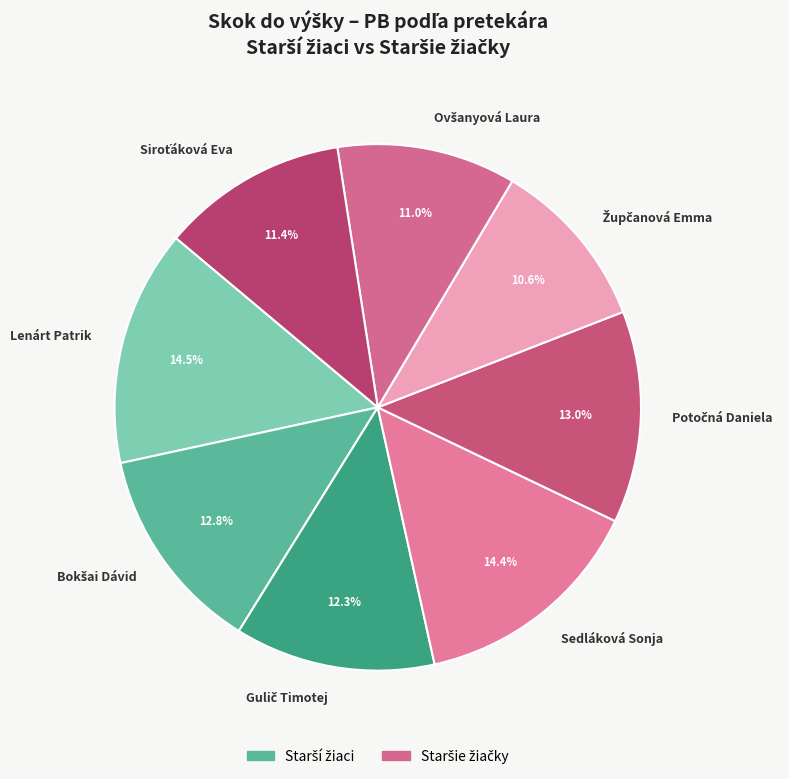

How much of the chart is everything except Lenárt Patrik?

85.5%